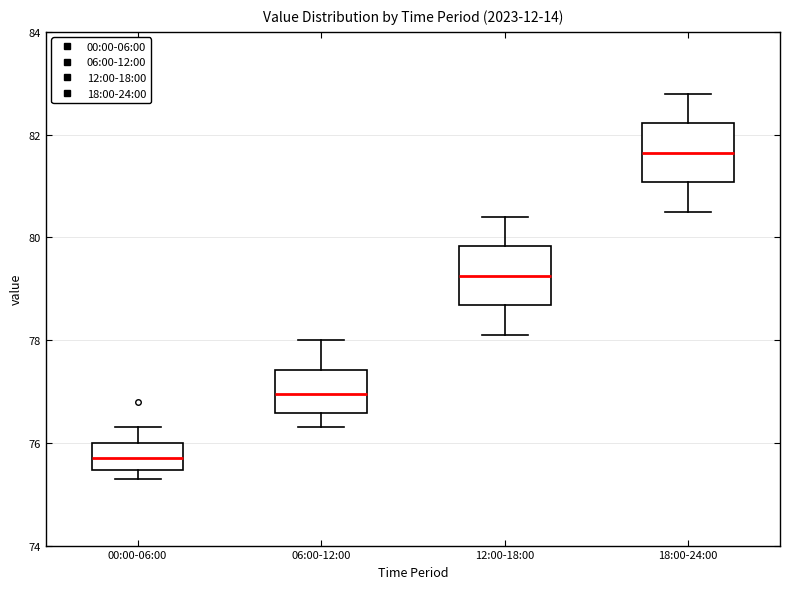

Reading left to right, read every box against the y-axis: the position of its median line, the range the box covers, and the ends of its whiskers. The values are not printed on the chart, so give them approximately, as read against the axis.

00:00-06:00: median 75.8, box 75.4 to 76.0, whiskers 75.4 (just below the box's lower edge) to 76.4
06:00-12:00: median 77.0, box 76.6 to 77.4, whiskers 76.4 to 78.0
12:00-18:00: median 79.2, box 78.6 to 79.8, whiskers 78.2 to 80.4
18:00-24:00: median 81.6, box 81.0 to 82.2, whiskers 80.6 to 82.8